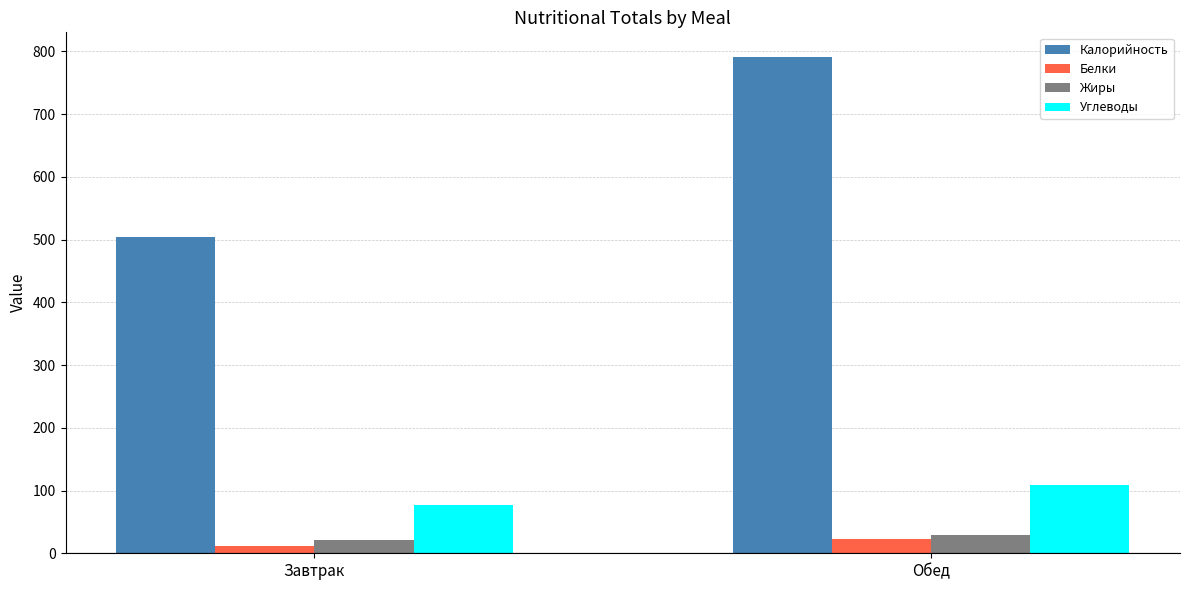

Reading left to right, extract all data points from this chart.

Калорийность: Завтрак=503.4	Обед=790.7
Белки: Завтрак=10.9	Обед=22.9
Жиры: Завтрак=20.6	Обед=29.1
Углеводы: Завтрак=77.6	Обед=109.0